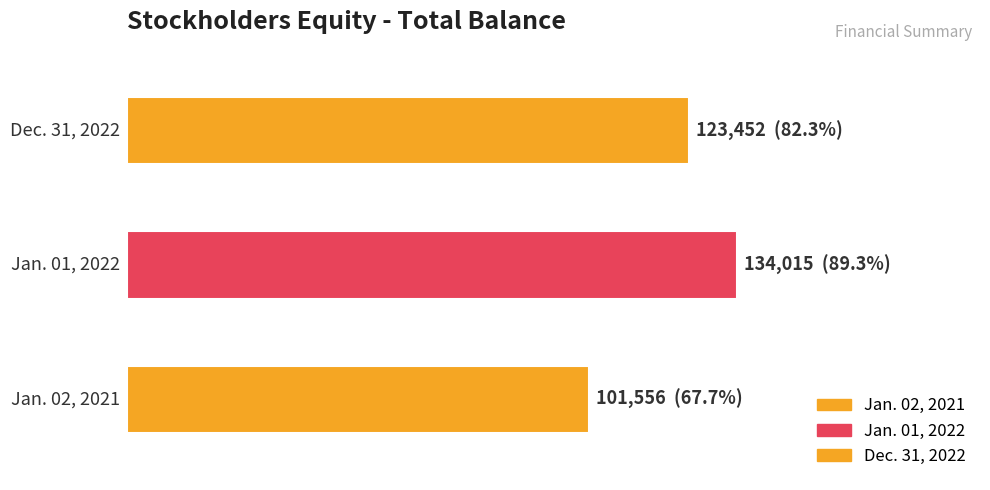

What is the difference between the maximum and minimum values?

32459